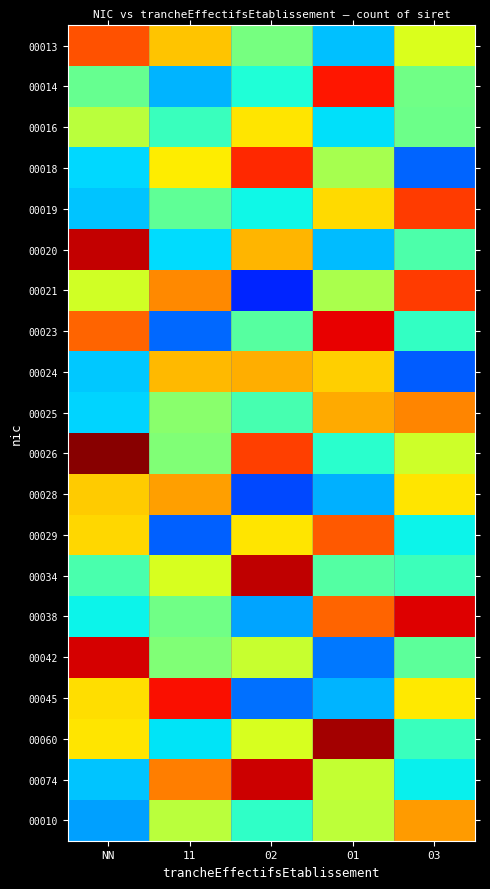

At 03, list the series in order from largest to smallest.

00038, 00021, 00019, 00025, 00010, 00028, 00045, 00013, 00026, 00014, 00016, 00042, 00020, 00034, 00060, 00023, 00029, 00074, 00018, 00024